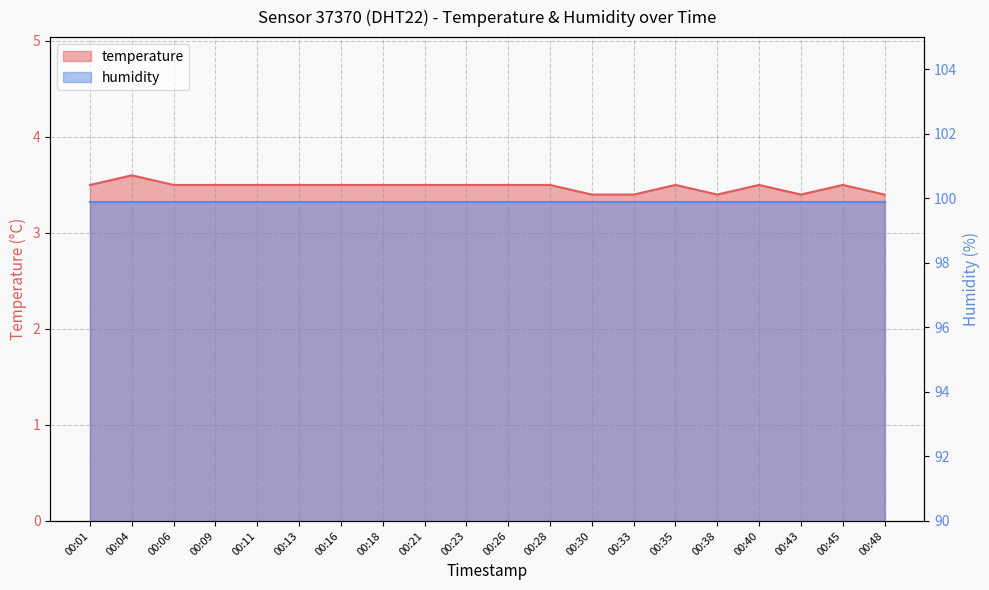

Reading left to right, what are all the values shown in this chart?

3.5	3.6	3.5	3.5	3.5	3.5	3.5	3.5	3.5	3.5	3.5	3.5	3.4	3.4	3.5	3.4	3.5	3.4	3.5	3.4